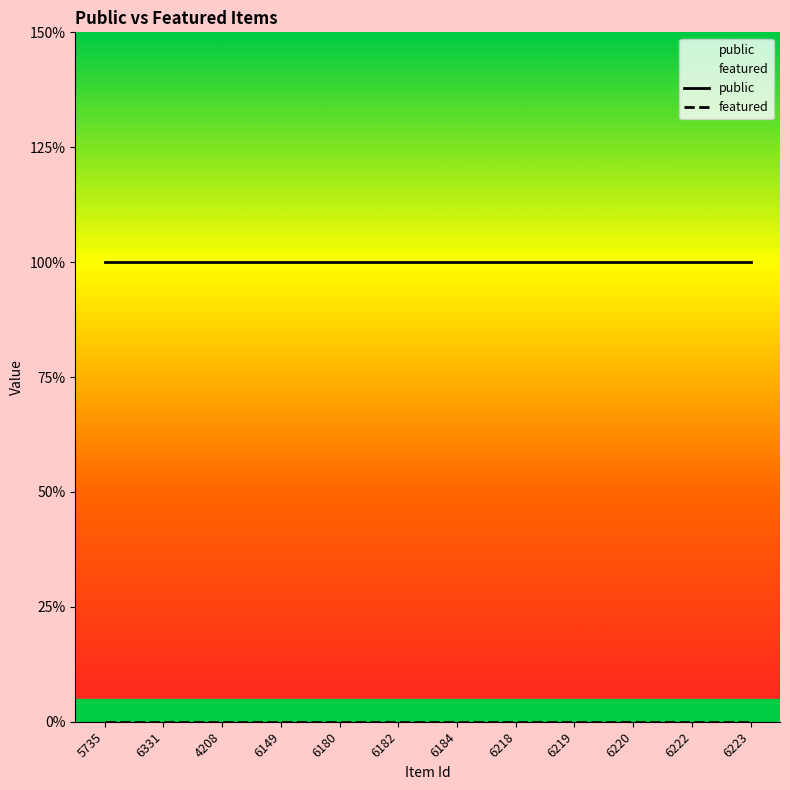

Rank the series by their average value, from highest to lowest.

public, featured